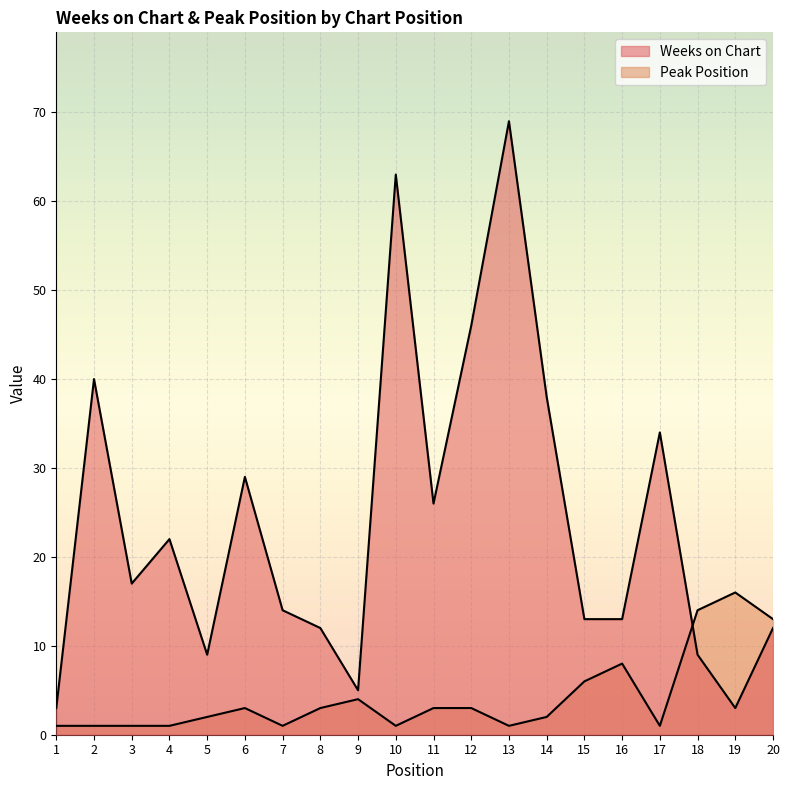

At how many categories does at least one series exceed 31?

6